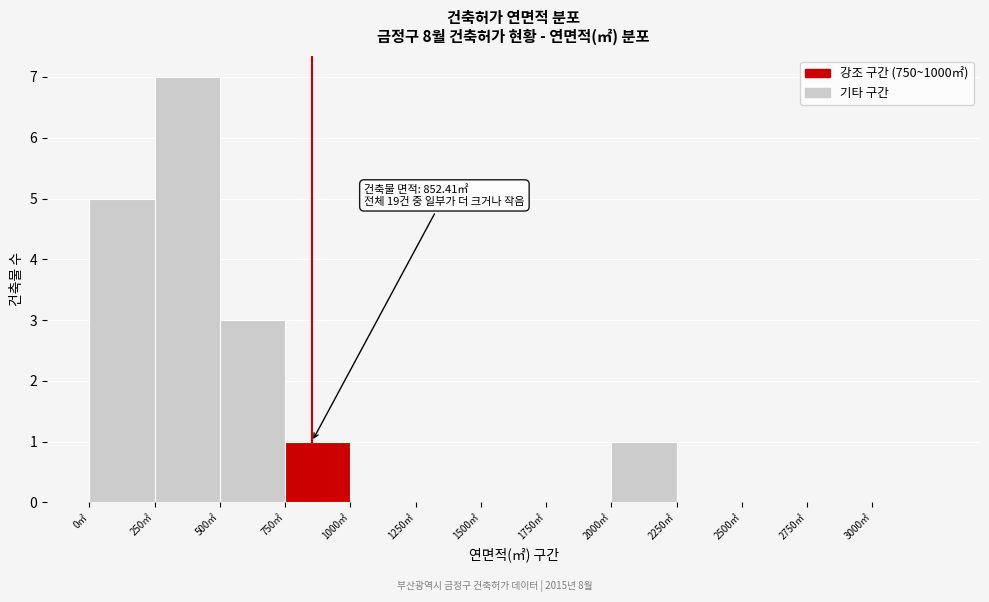

Which range on the x-axis has the tallest bar?

250 to 500